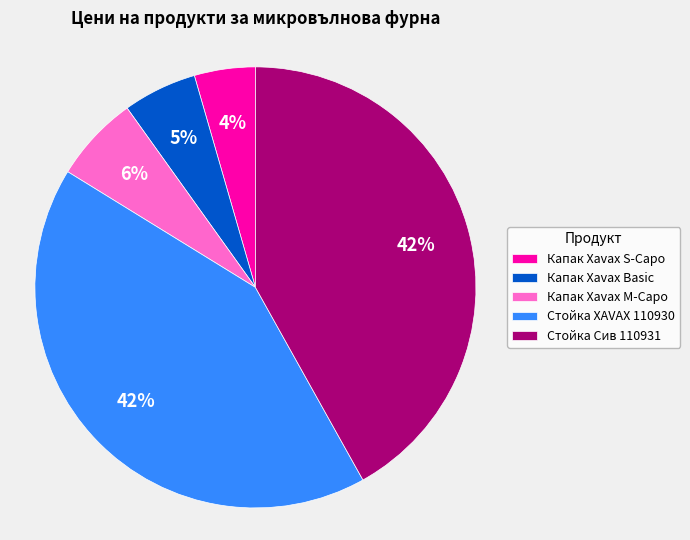

Do Капак Xavax Basic and Стойка Сив 110931 together represent more than half of the pie?

No